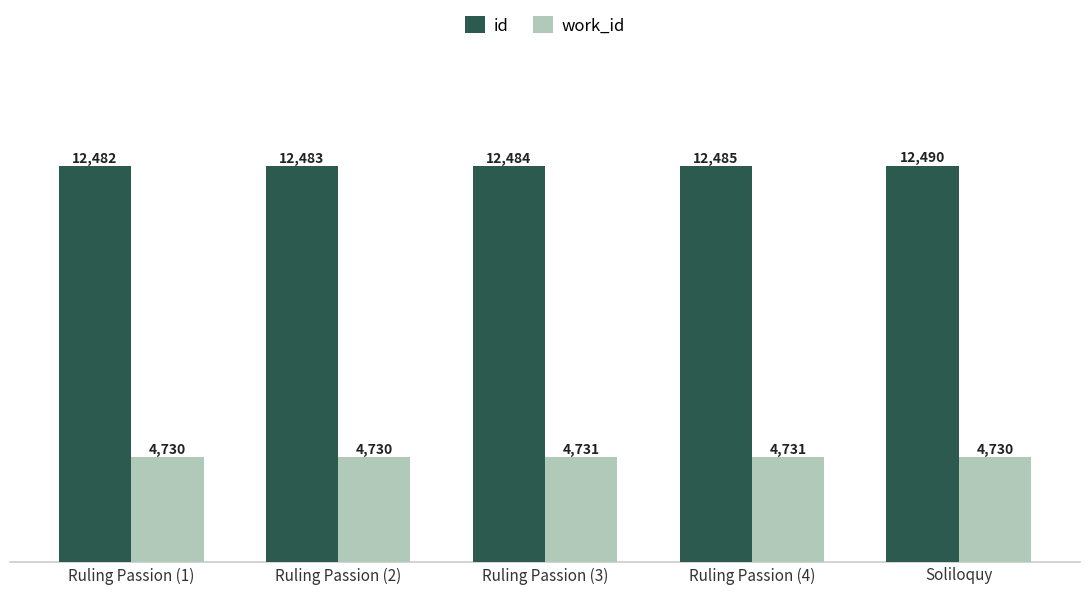

What are all the series names shown in the legend?

id, work_id